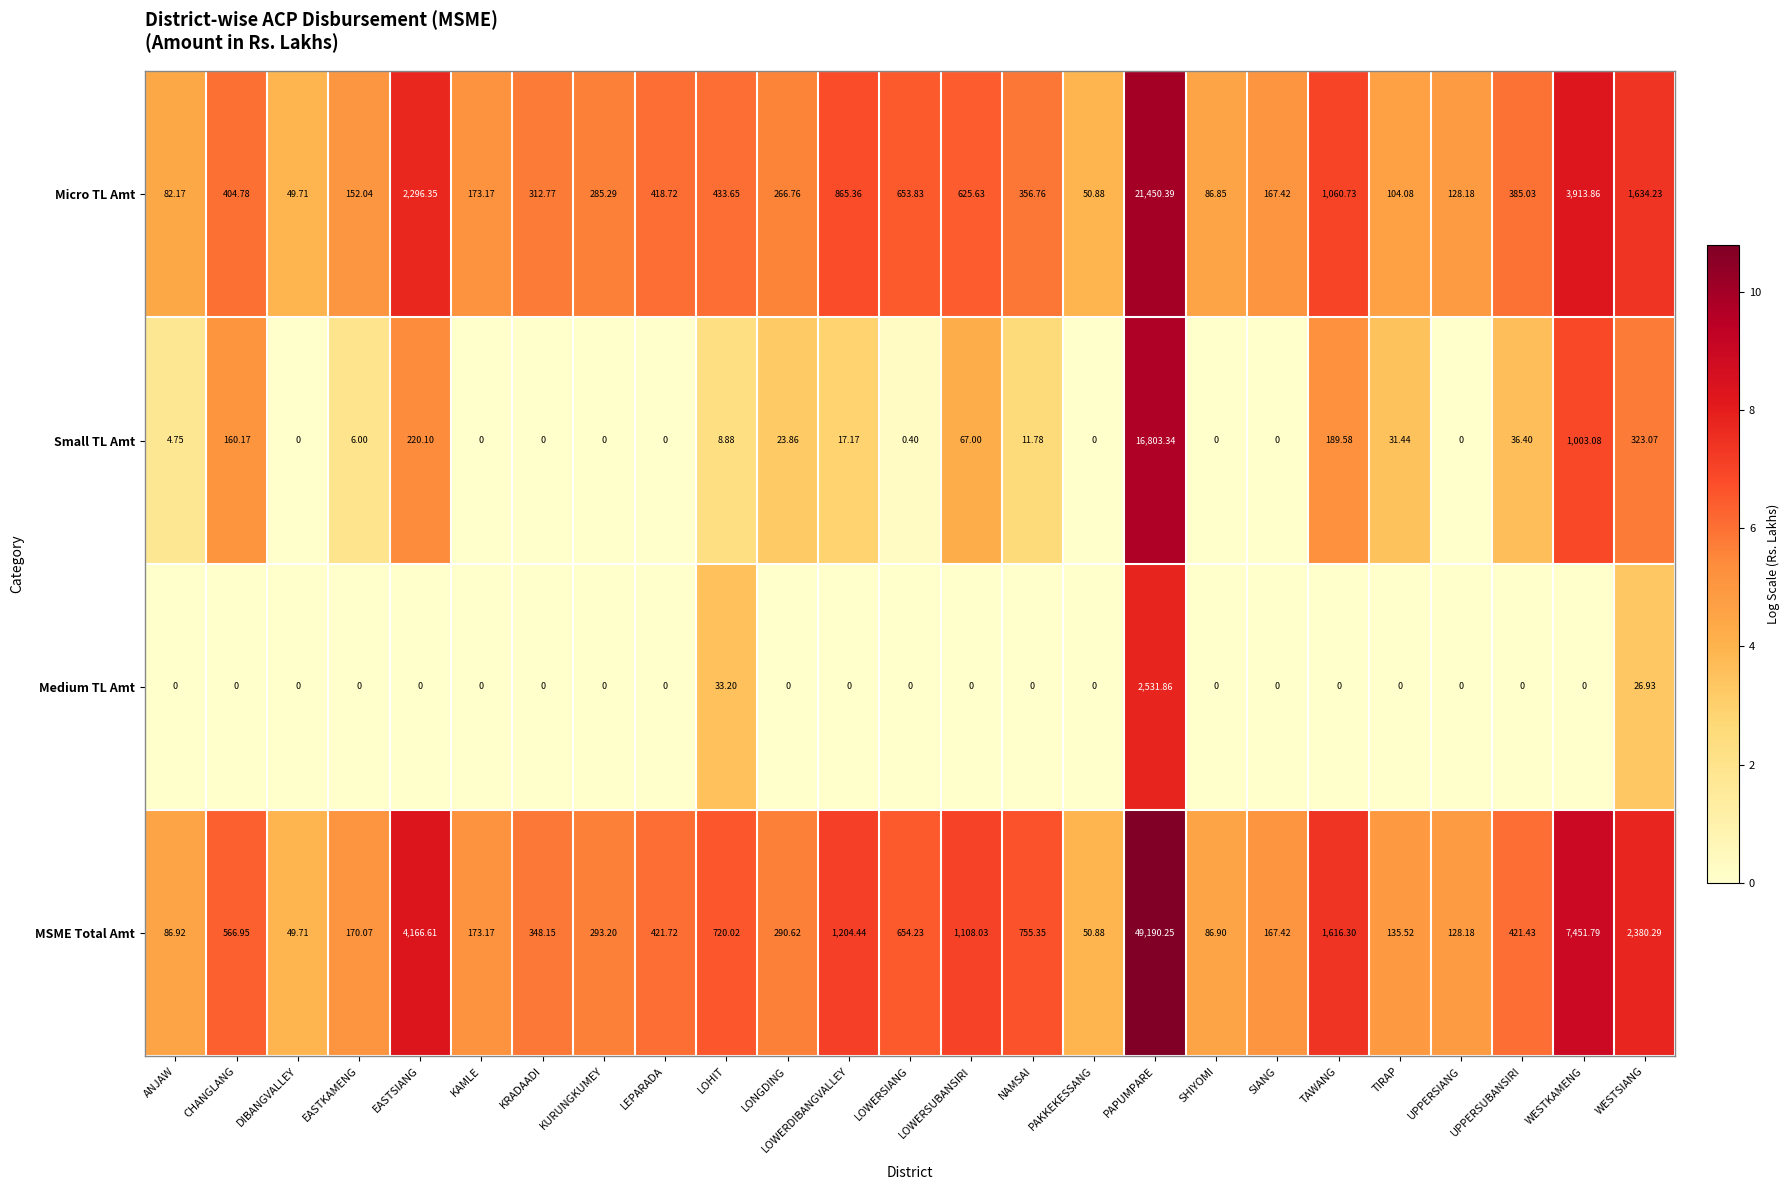

Which series has the largest range (max minus min)?

MSME Total Amt